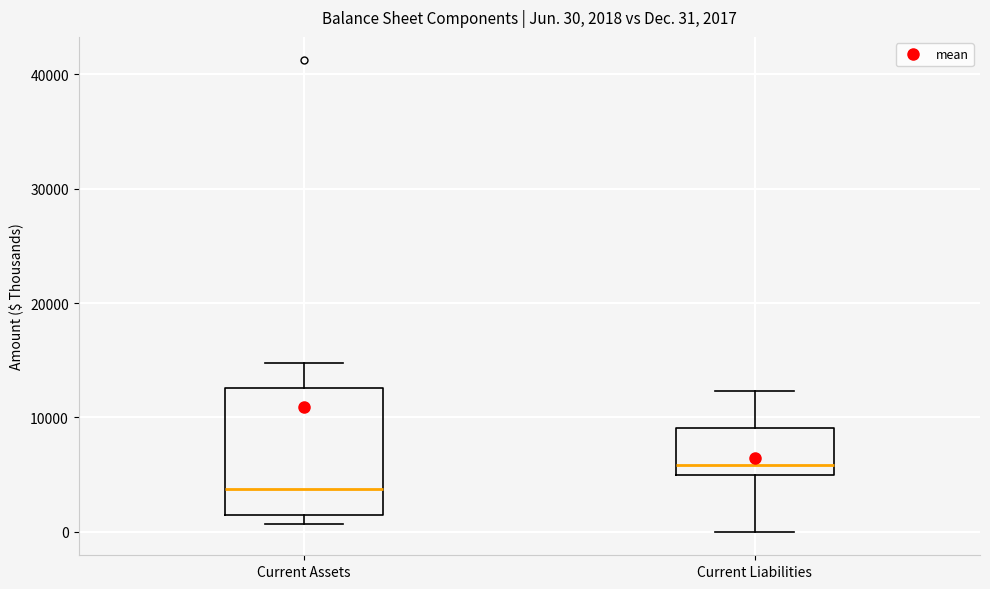

Which box is the tallest, from its lower edge to its upper edge?

Current Assets